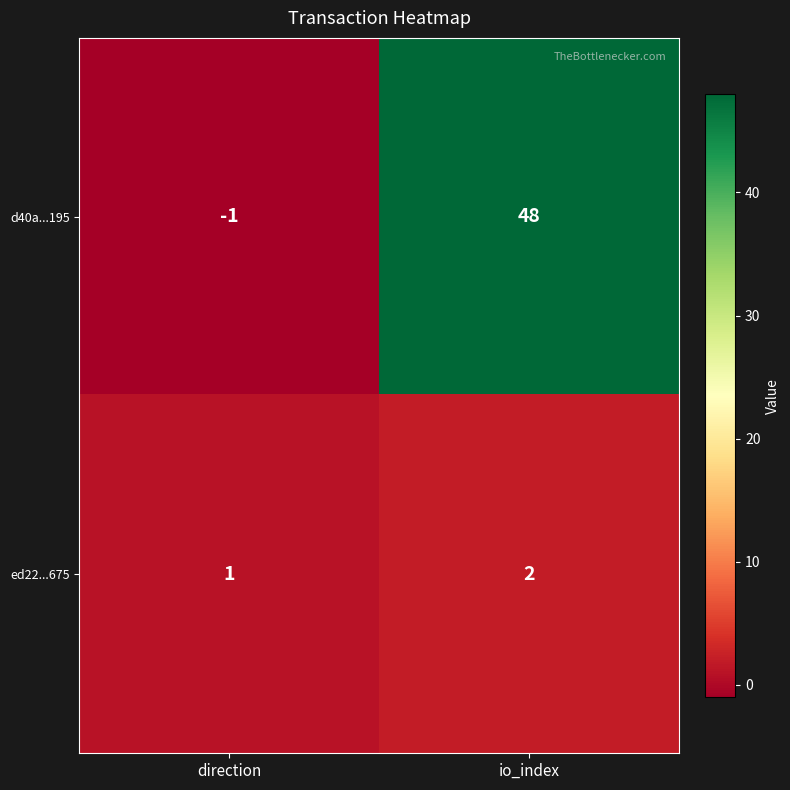

What is the spread (max minus min) of values at io_index?

46